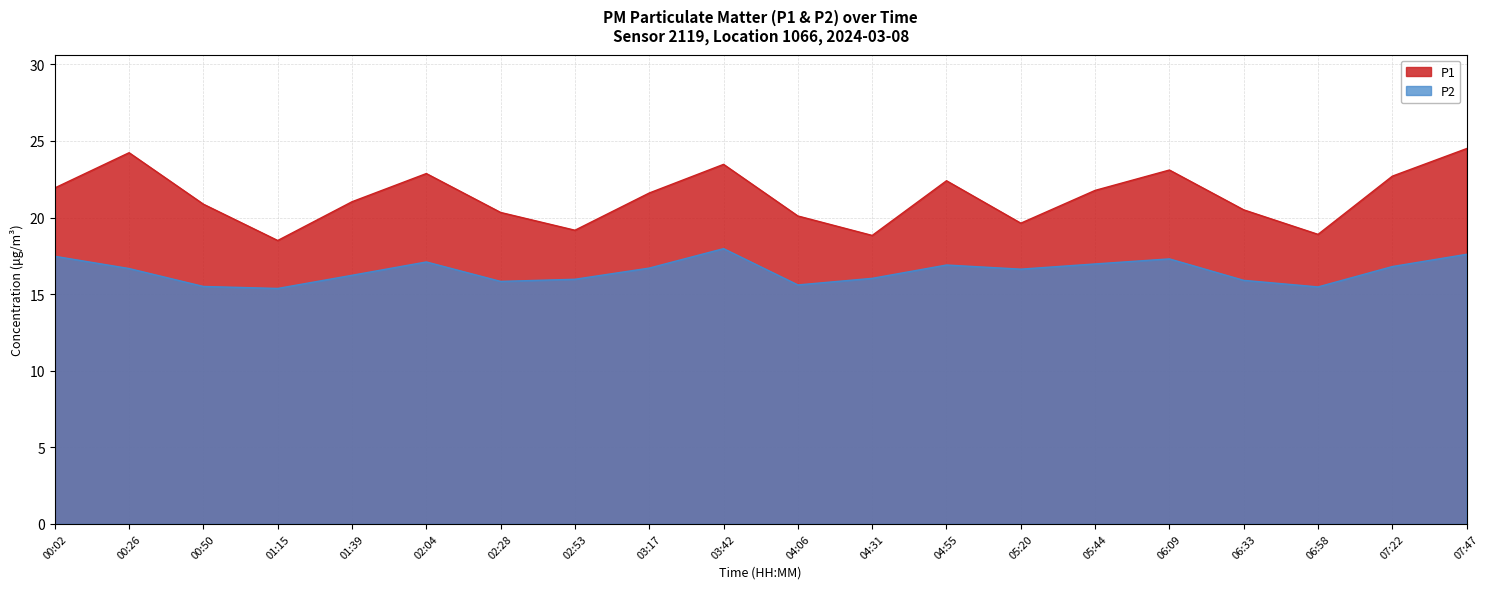

Reading right to left, list all the values displayed in this chart.

P1: 24.5	22.7	18.9	20.5	23.1	21.8	19.6	22.4	18.8	20.1	23.5	21.6	19.2	20.3	22.9	21.0	18.5	20.9	24.2	21.9
P2: 17.6	16.8	15.5	15.9	17.3	17.0	16.6	16.9	16.0	15.6	18.0	16.7	16.0	15.8	17.1	16.2	15.4	15.5	16.7	17.5